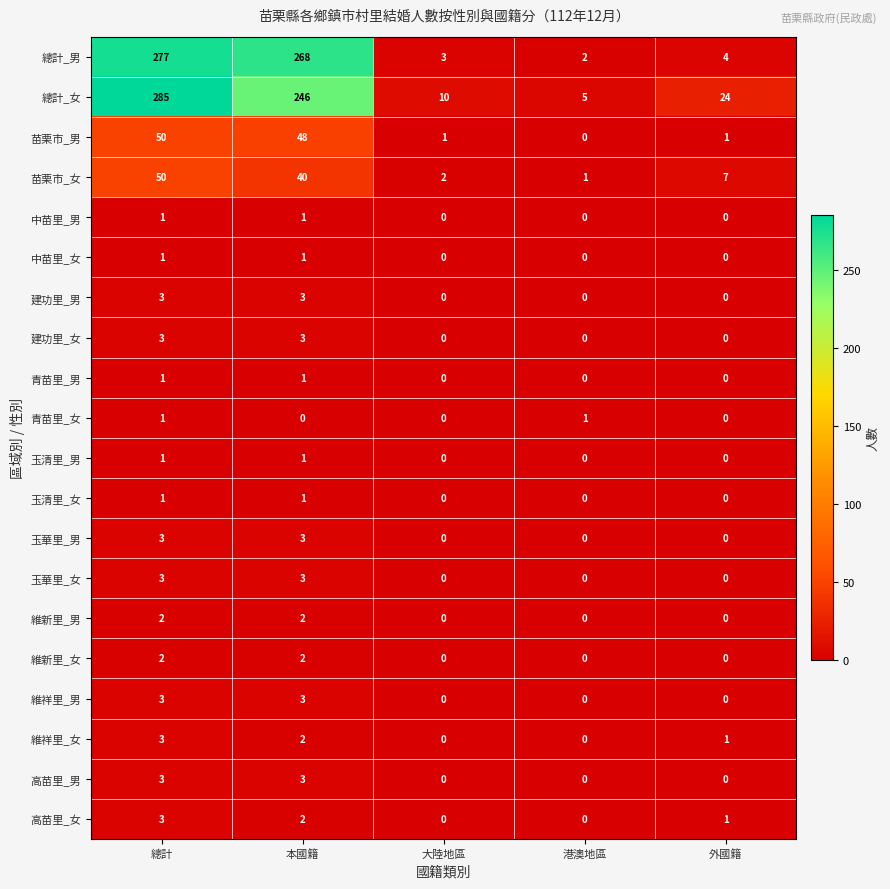

What is the maximum value for 高苗里_女?

3